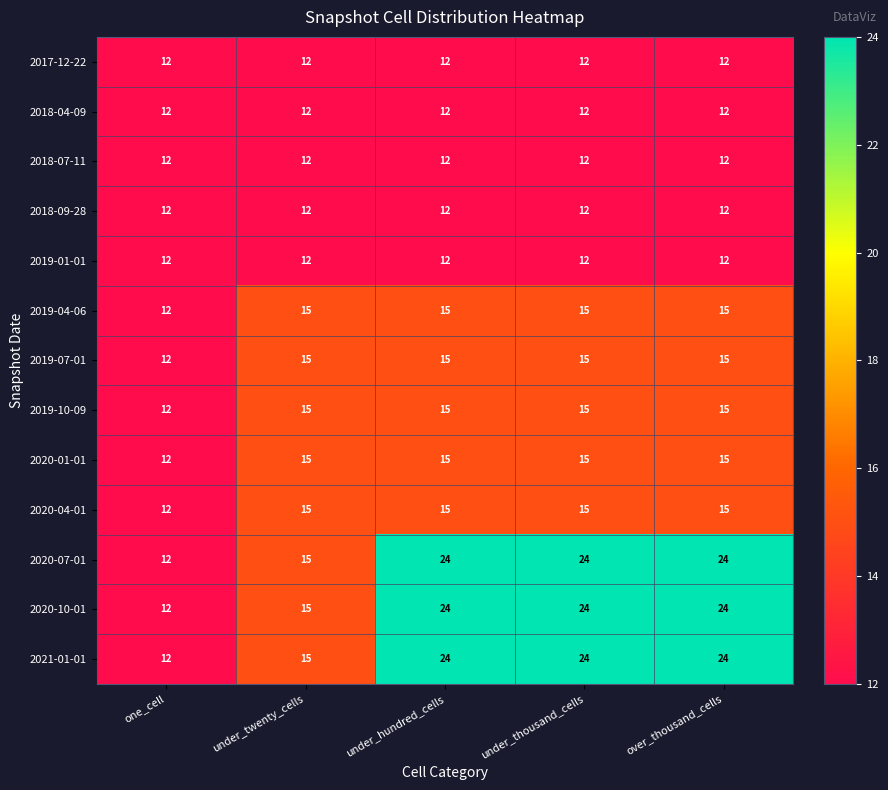

What is the lowest value of the 2019-07-01 series?

12